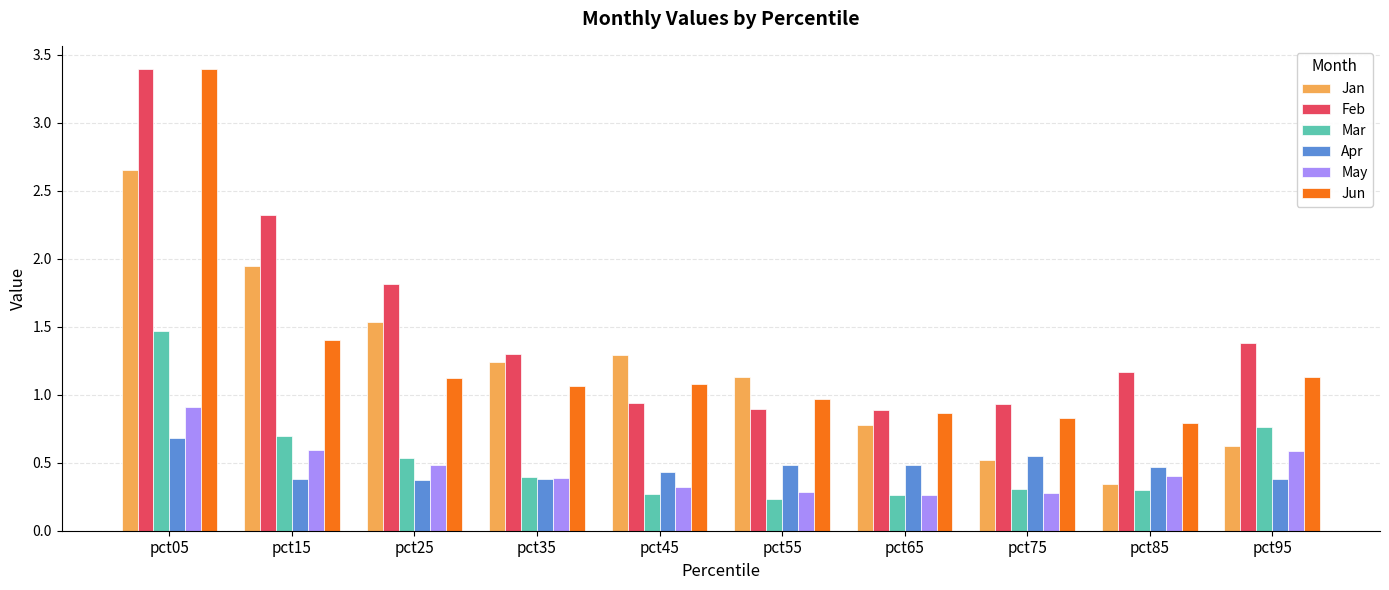

What is the maximum value shown in the chart?

3.4